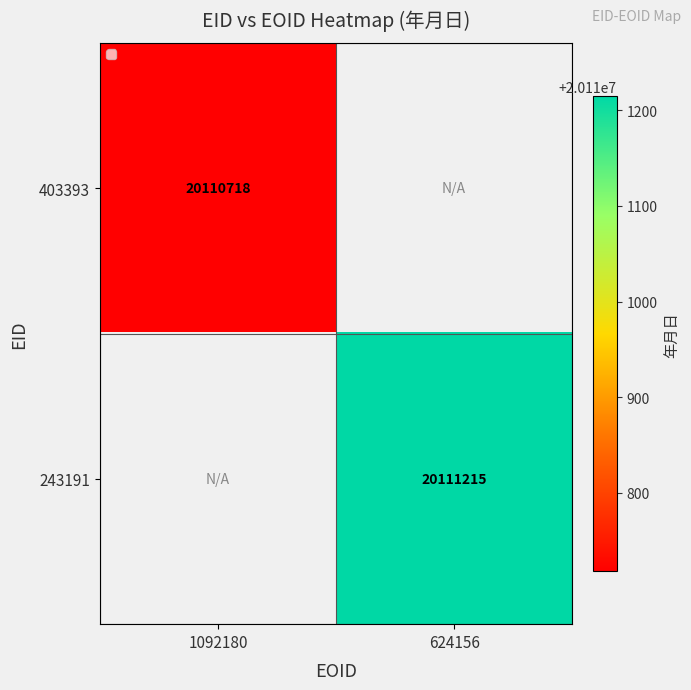

The value of 243191 at 624156 is 4481184. True or false?

False